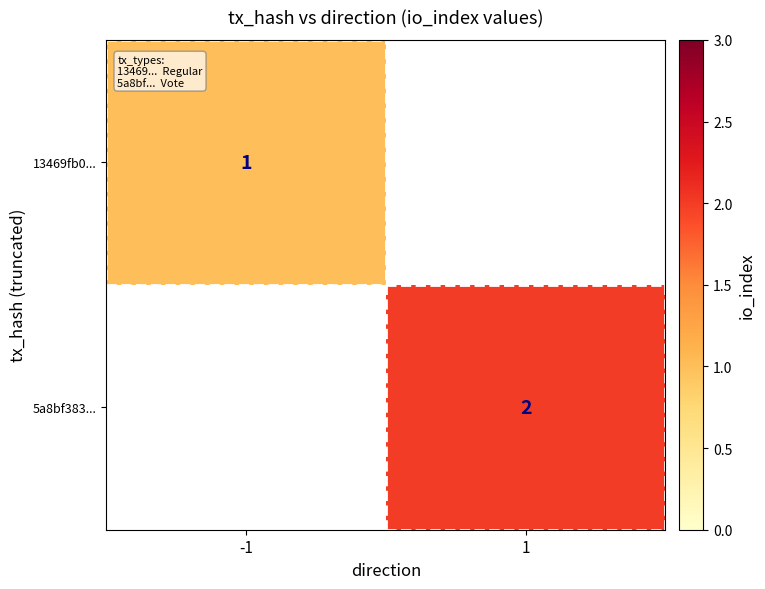

Is it true that 5a8bf383... equals 3 at 1?

False